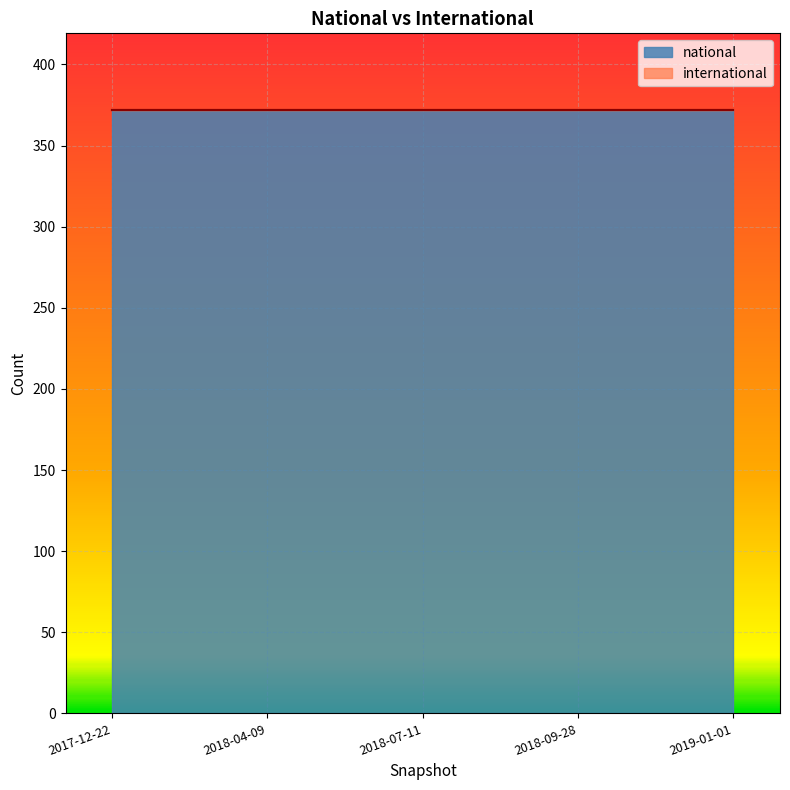

True or false: national and international cross at least once.

False